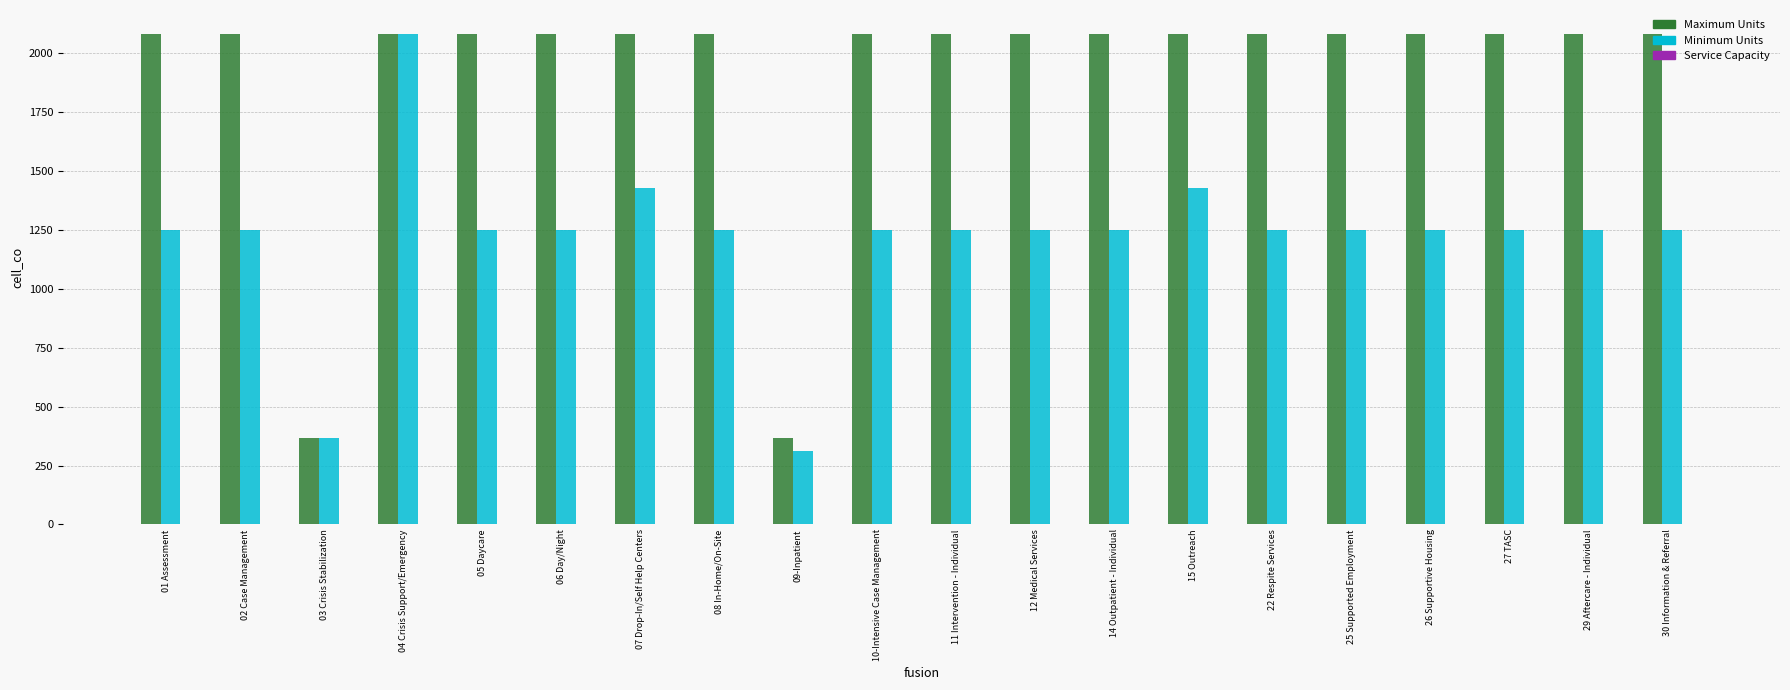

Is the value of Maximum Units at 27 TASC greater than the value of Minimum Units at 29 Aftercare - Individual?

Yes